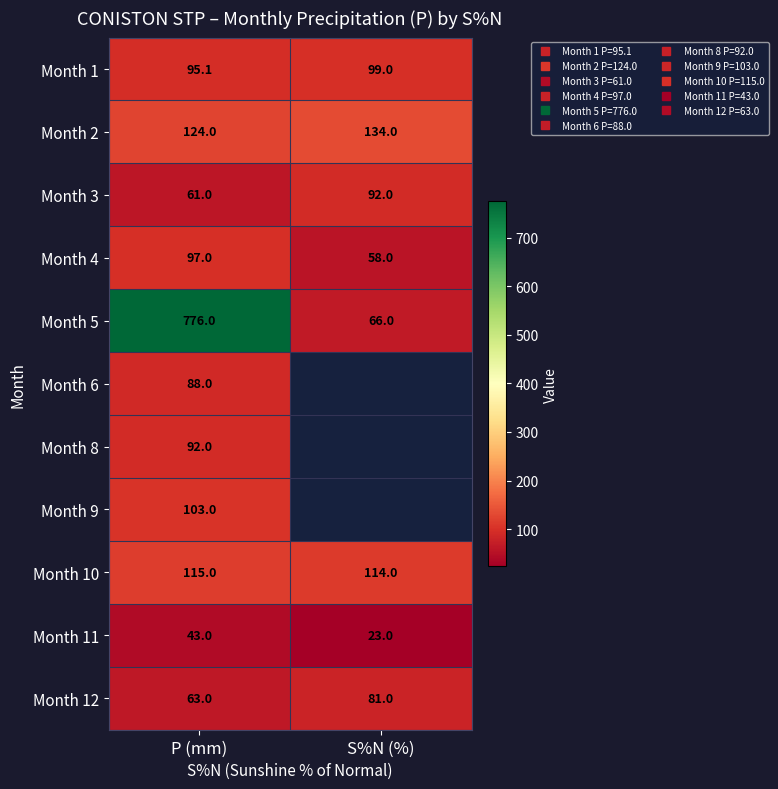

What is the lowest value of the Month 10 series?

114.0